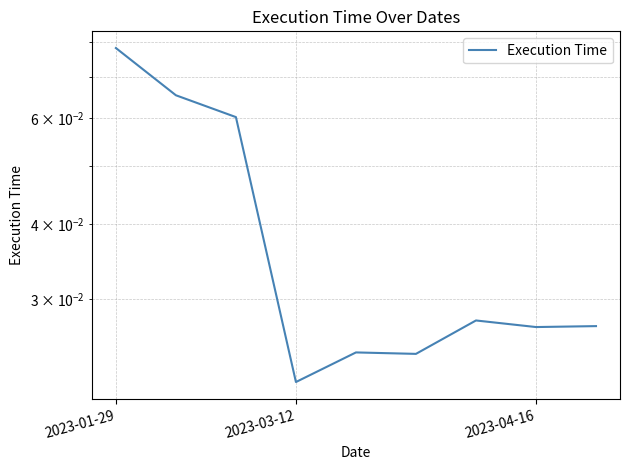

True or false: the data has more than 2 interior local peaks.

False